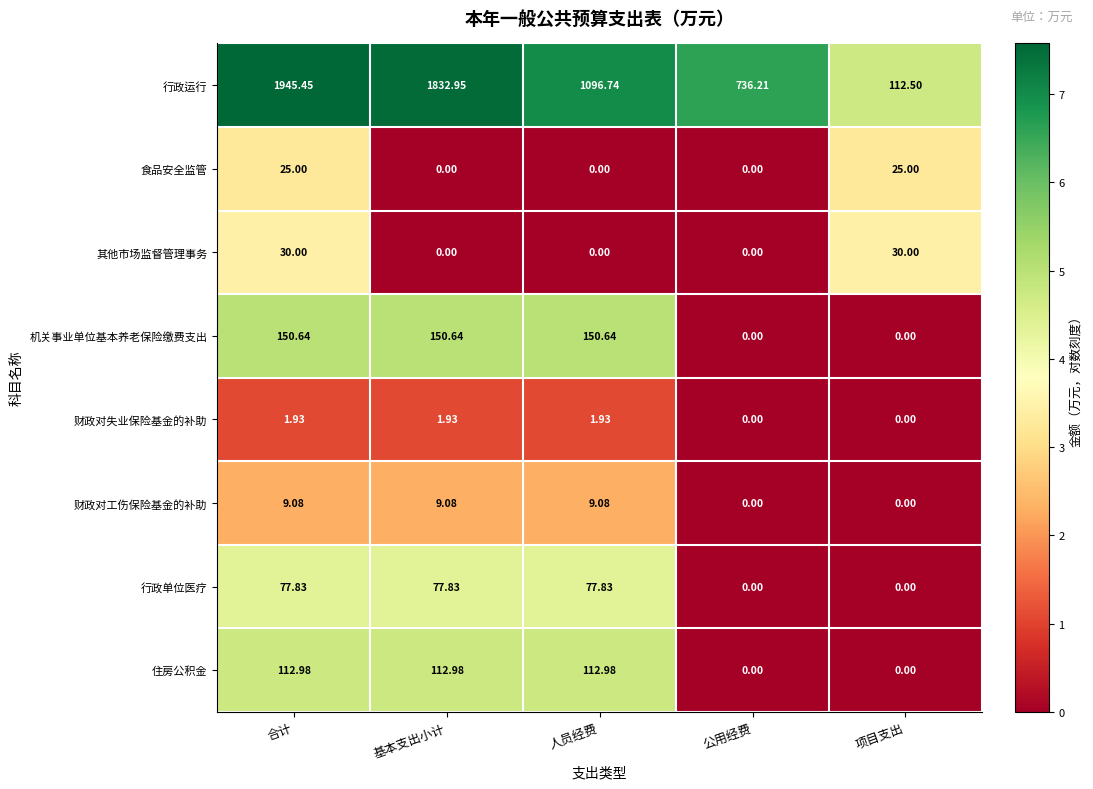

Where does the 机关事业单位基本养老保险缴费支出 series first go above 150?

合计